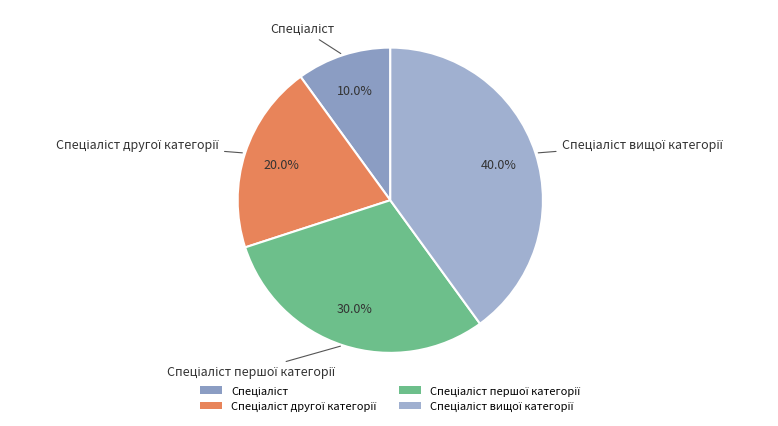

Is there a majority slice in this chart?

No